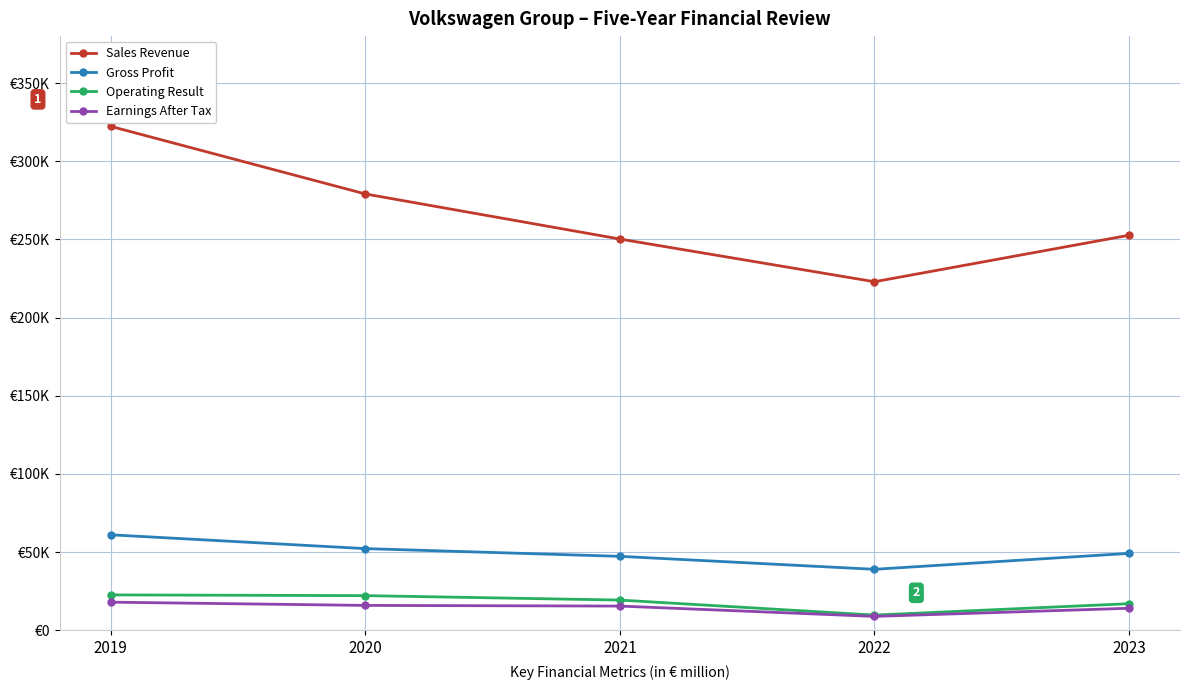

Does the chart have visible grid lines?

Yes